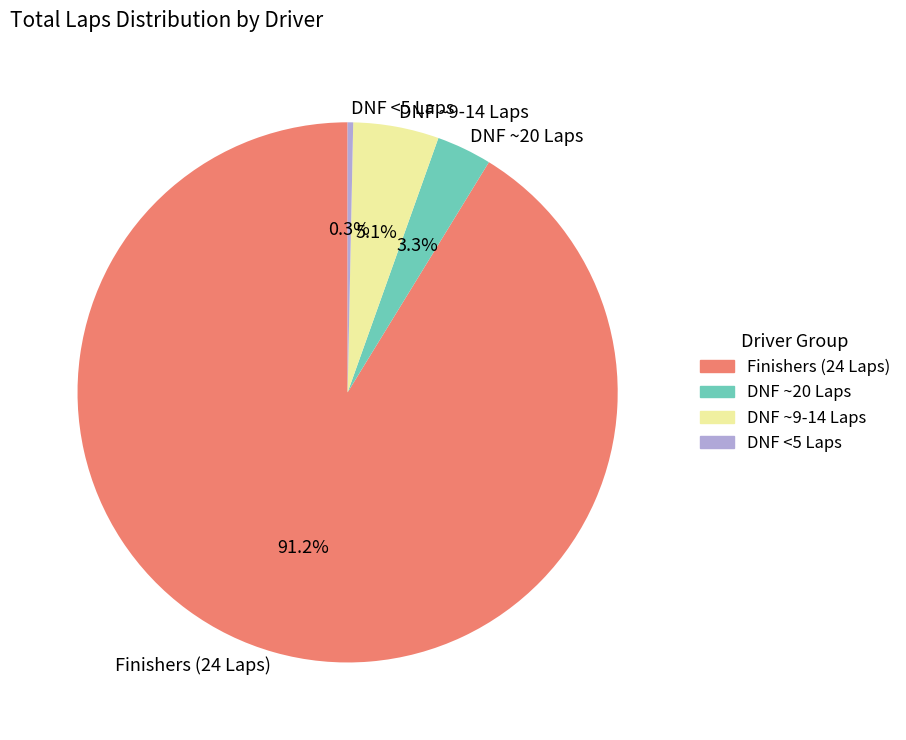

Does any single category account for the majority?

Yes